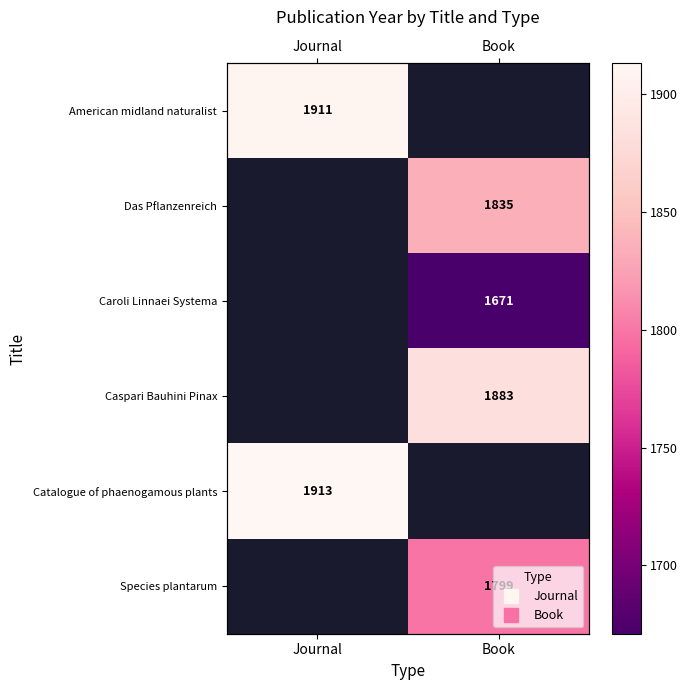

The value of American midland naturalist at Journal is 1911.0. True or false?

True